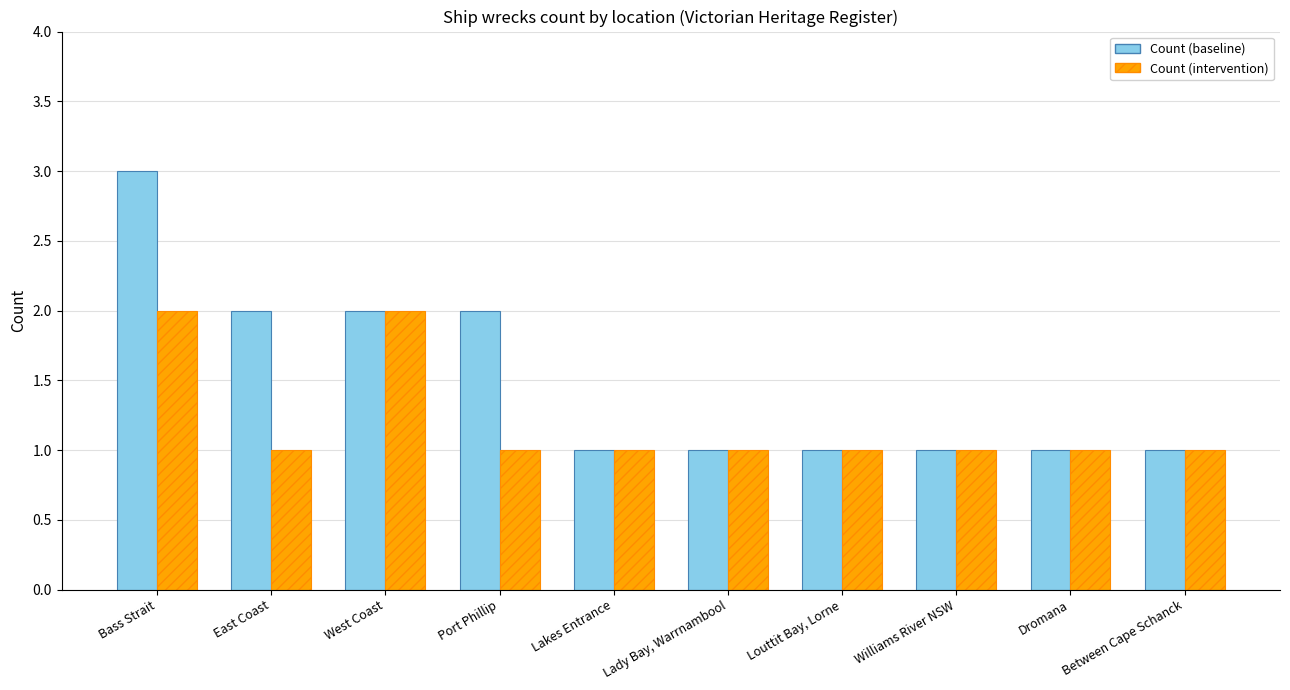

Reading left to right, list all the values displayed in this chart.

Count (baseline): 3	2	2	2	1	1	1	1	1	1
Count (intervention): 2	1	2	1	1	1	1	1	1	1